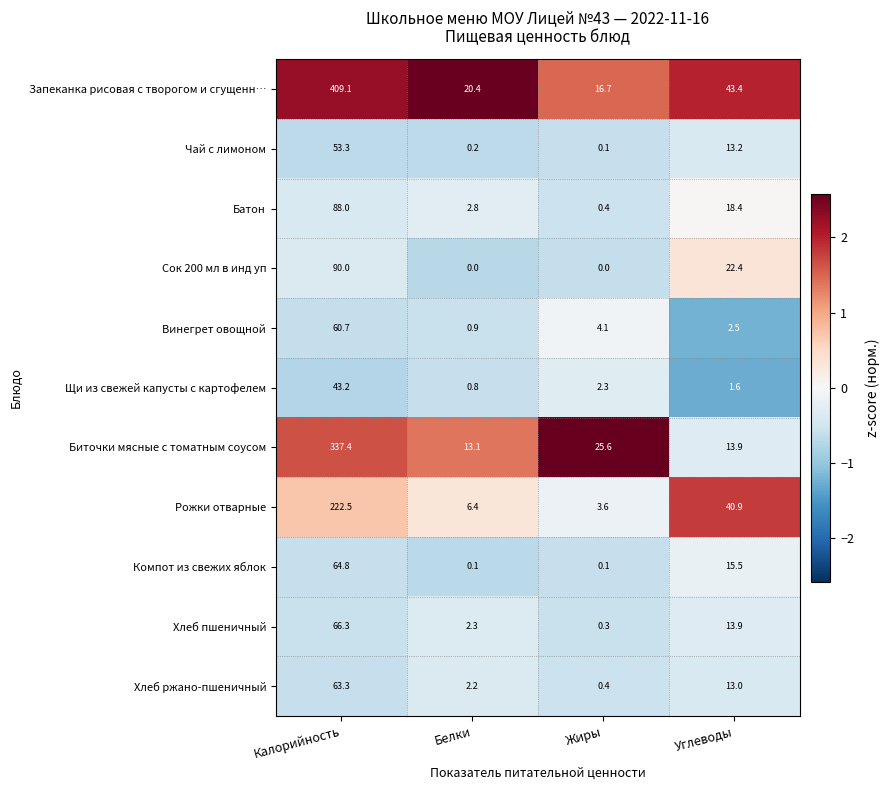

At which category is the sum across all series the highest?

Калорийность